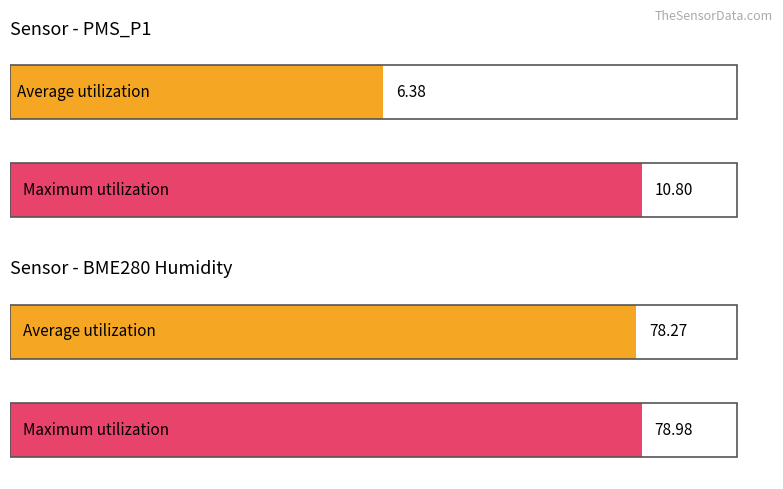

Where does the Maximum utilization series first go above 78?

BME280_humidity